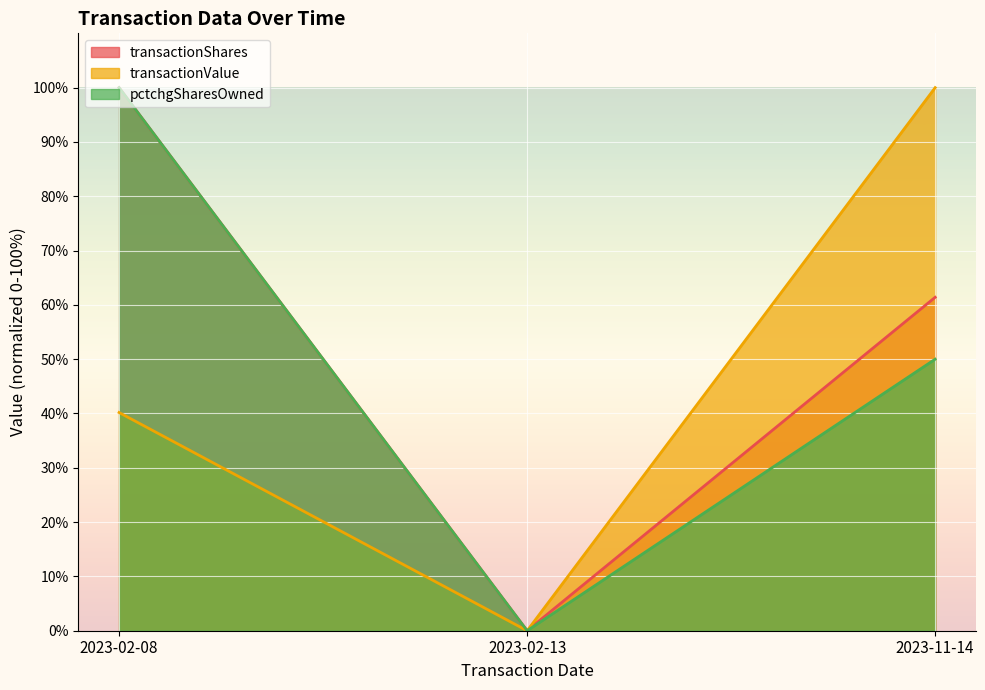

What is the value of the transactionValue point at the 3rd from the left?

100.0